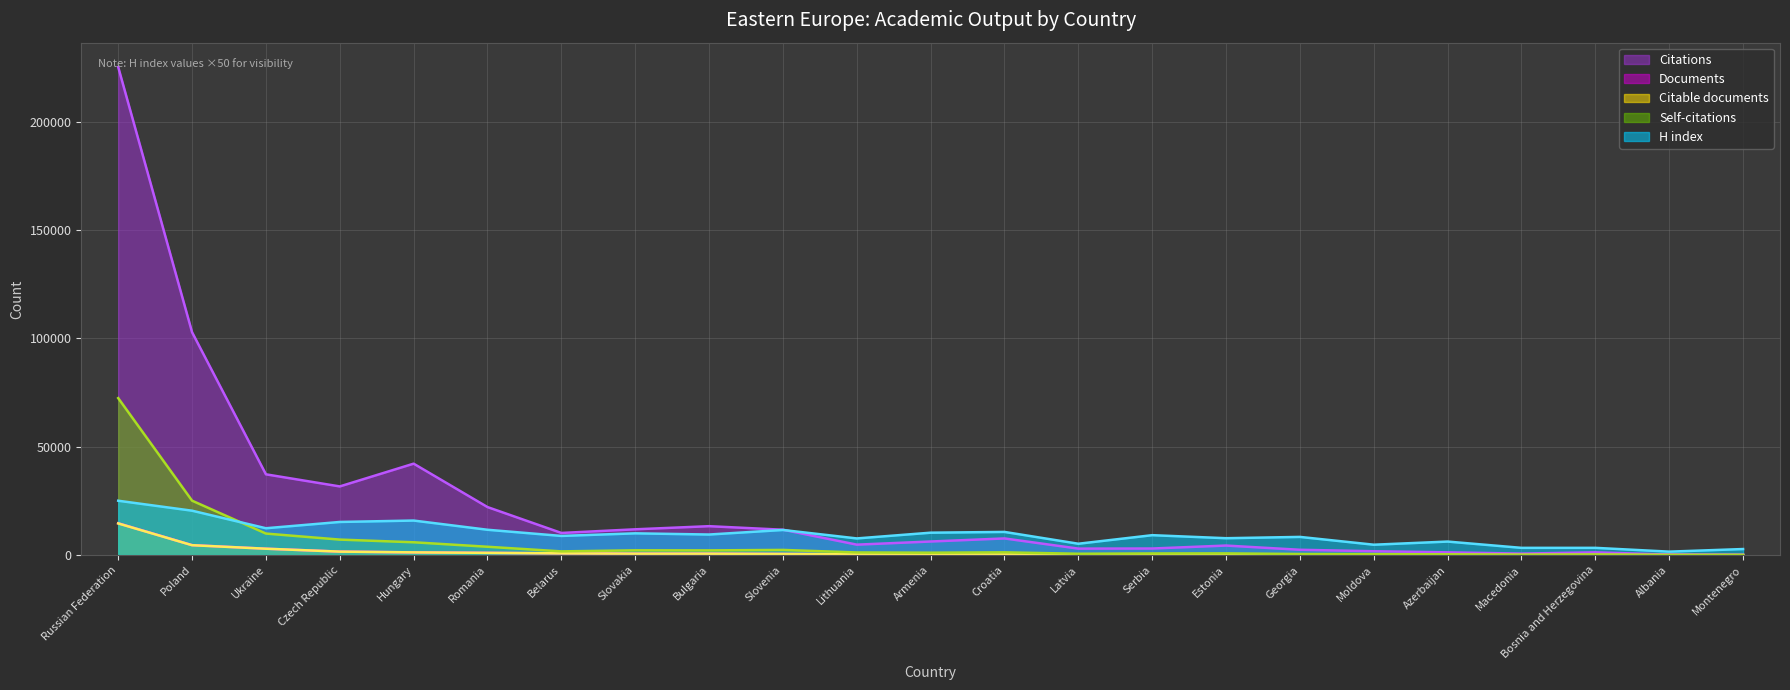

How many interior local valleys does the Self-citations series have?

5